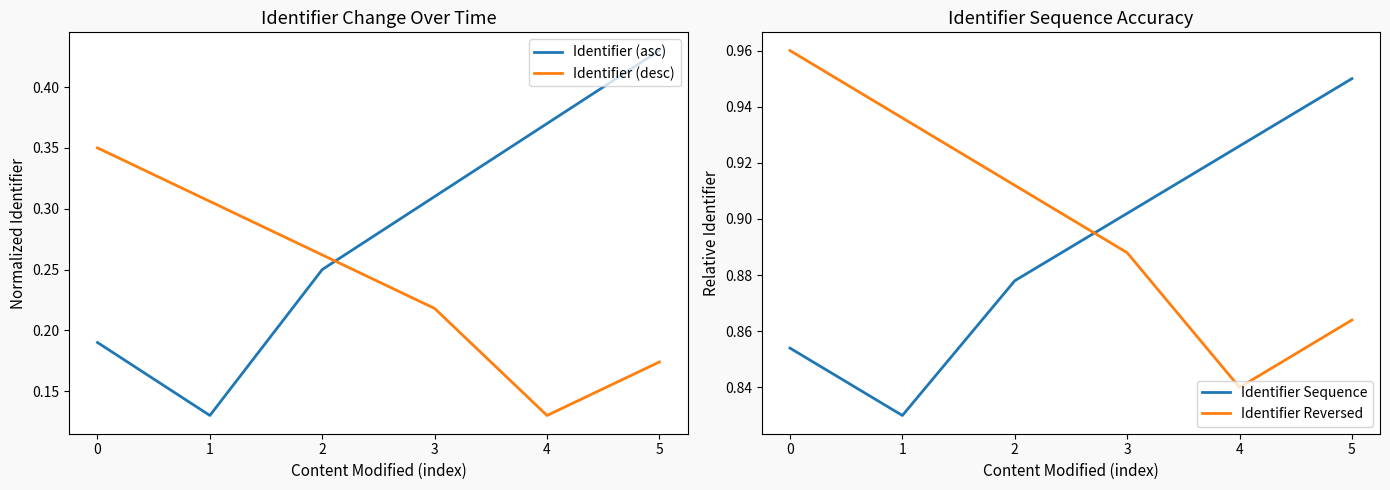

At 1, list the series in order from smallest to largest.

Identifier (asc), Identifier (desc), Identifier Sequence, Identifier Reversed